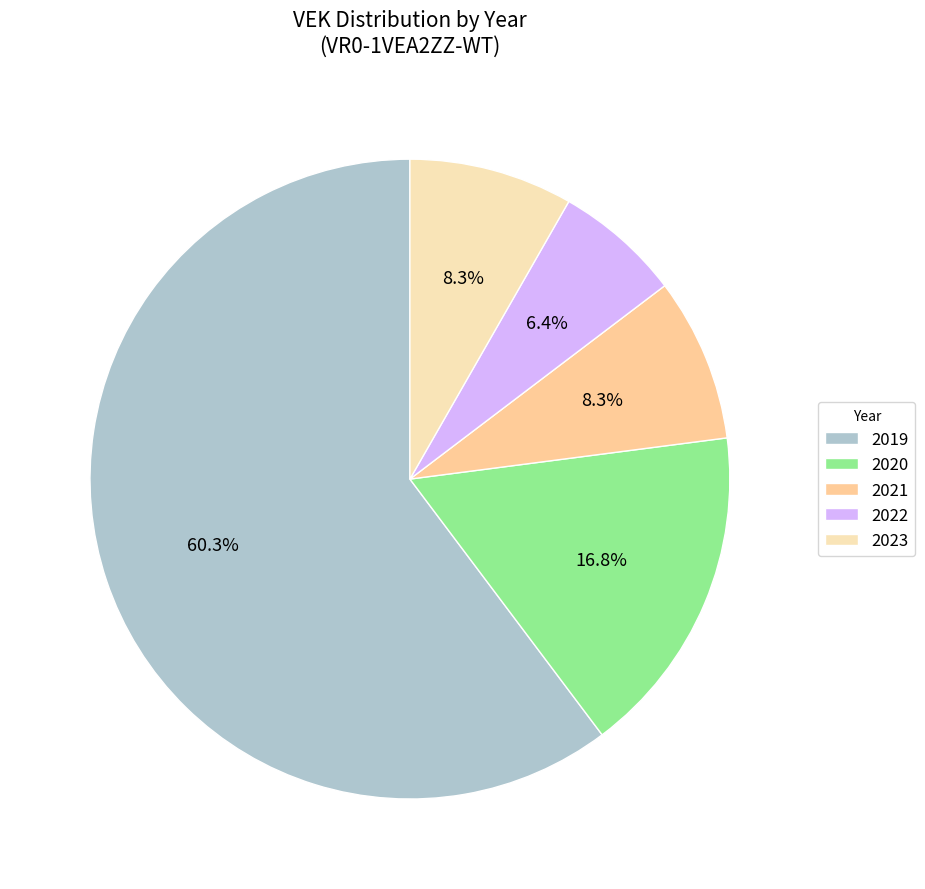

How many slices are in this pie chart?

5